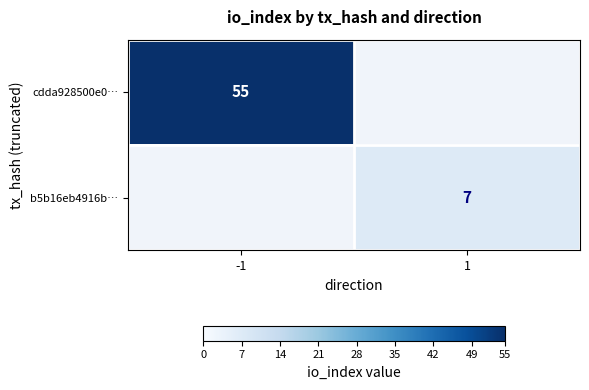

Which has a higher value, 1 or -1?

-1